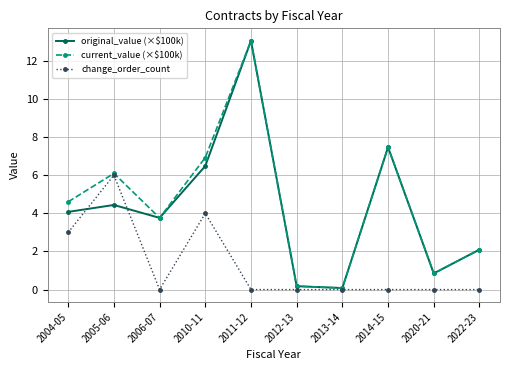

What is the label of the 5th point from the right?

2012-13